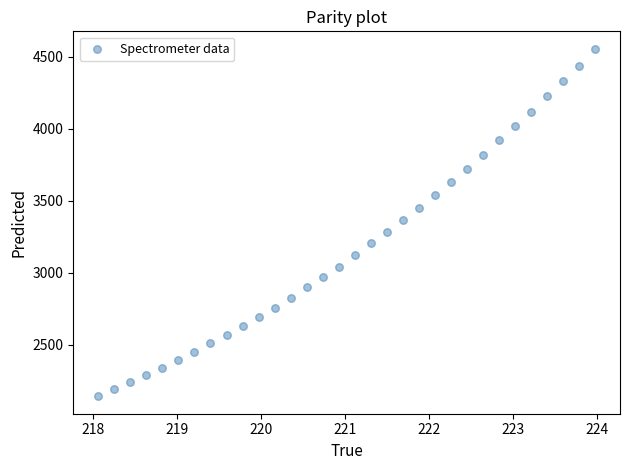

What is the range of Y values (max minus min)?

2413.1